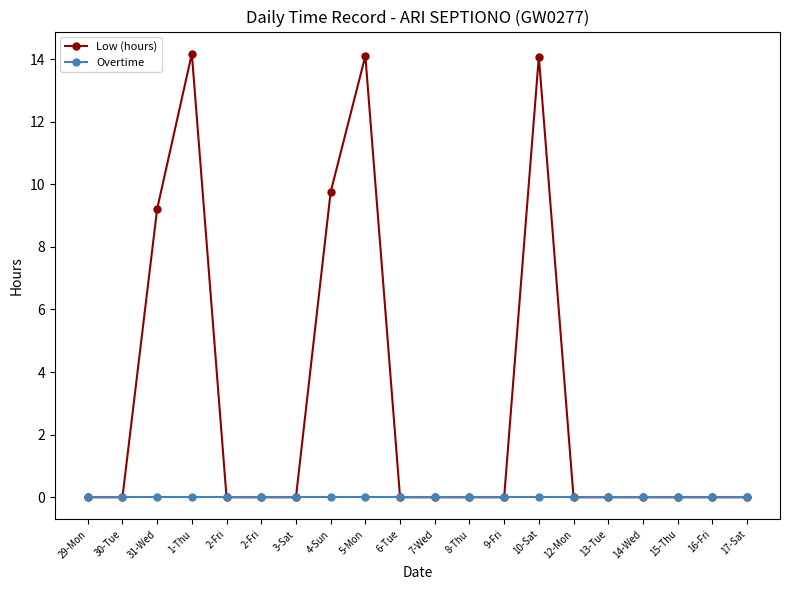

True or false: Overtime has a value of 0.0 at 6-Tue.

True